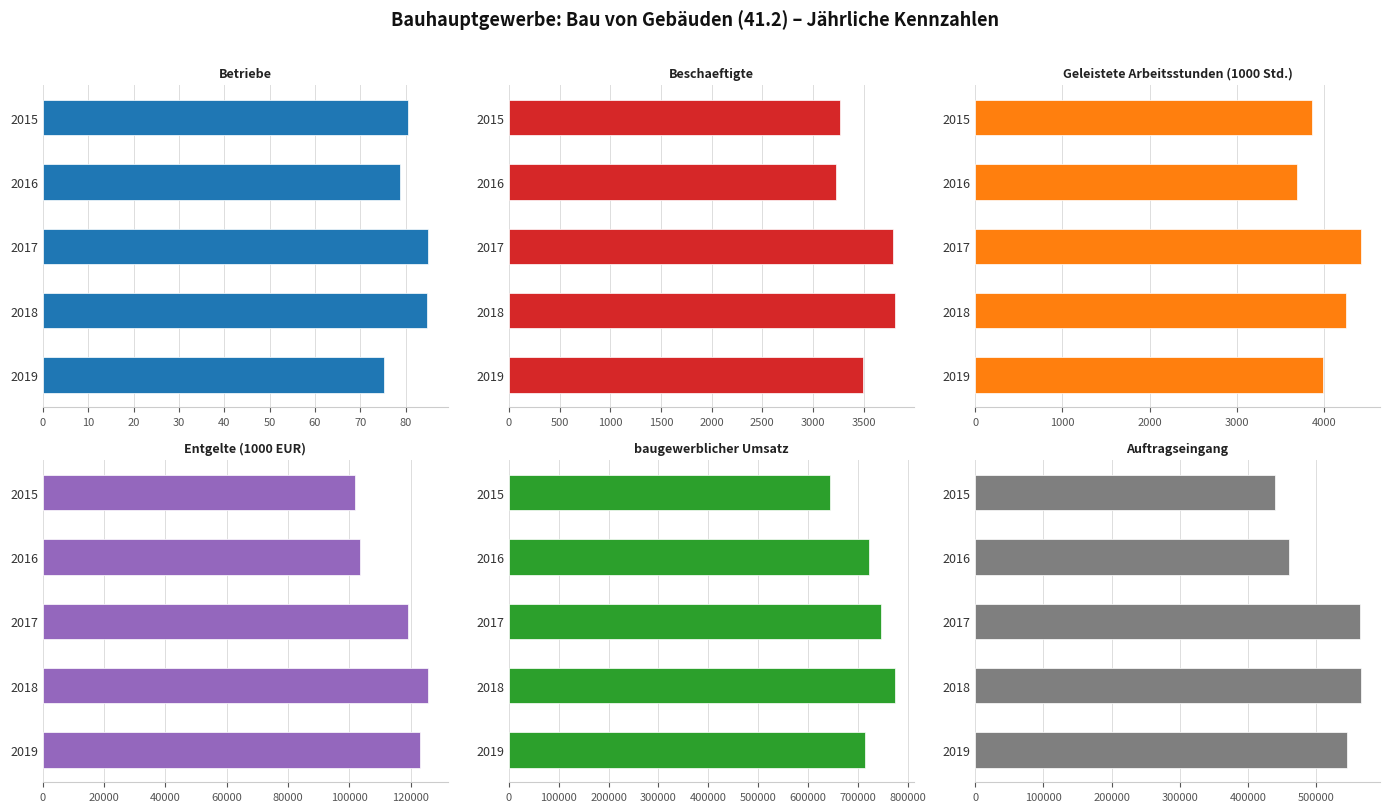

Is it true that Entgelte (1000 EUR) equals 39045.3 at 2015?

False